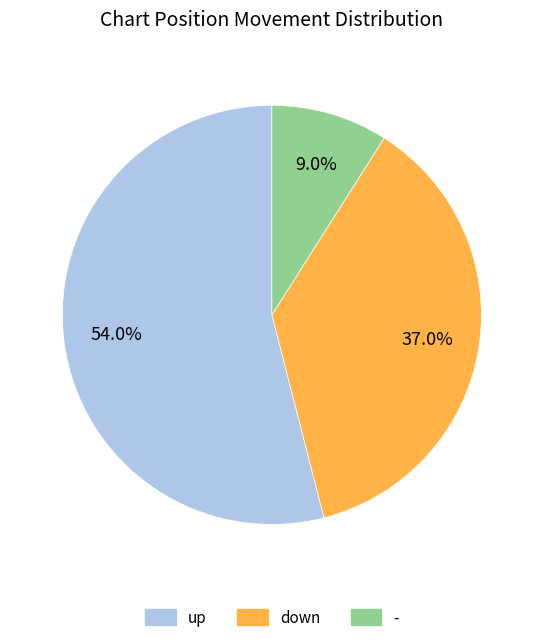

Is there a majority slice in this chart?

Yes